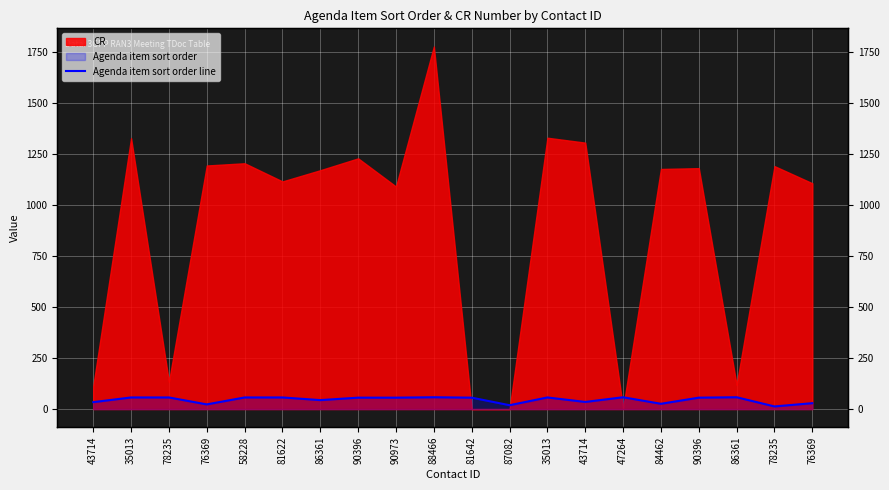

What is the change in value from 90396 to 86361?

+2